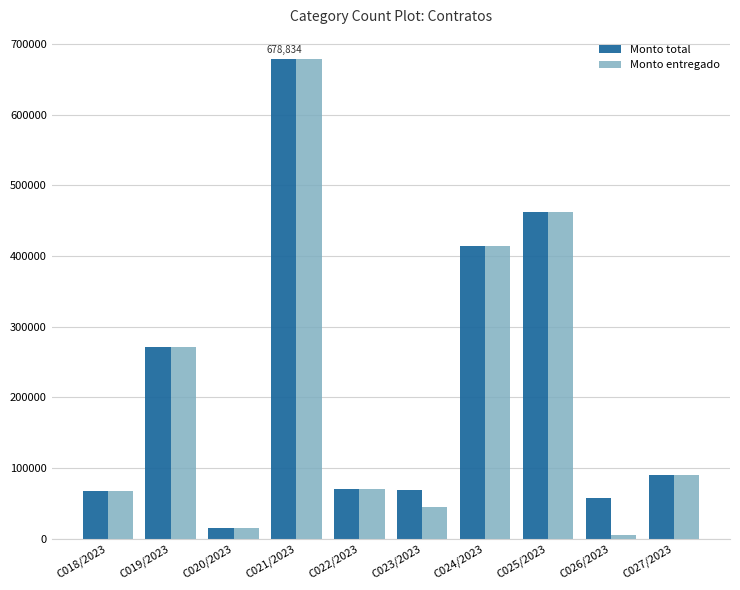

What is the difference between the Monto total values at C025/2023 and C026/2023?

405810.6